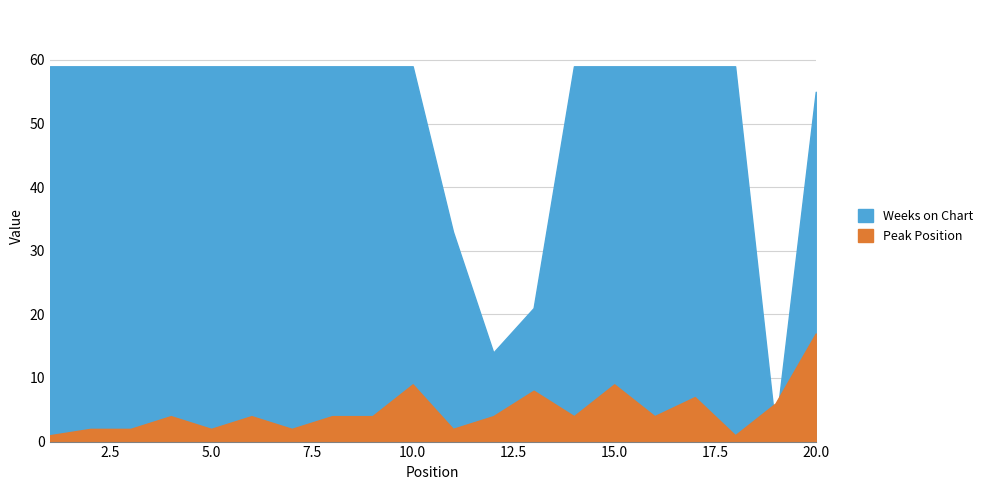

What is the value of the Weeks on Chart point at the 2nd from the left?

59